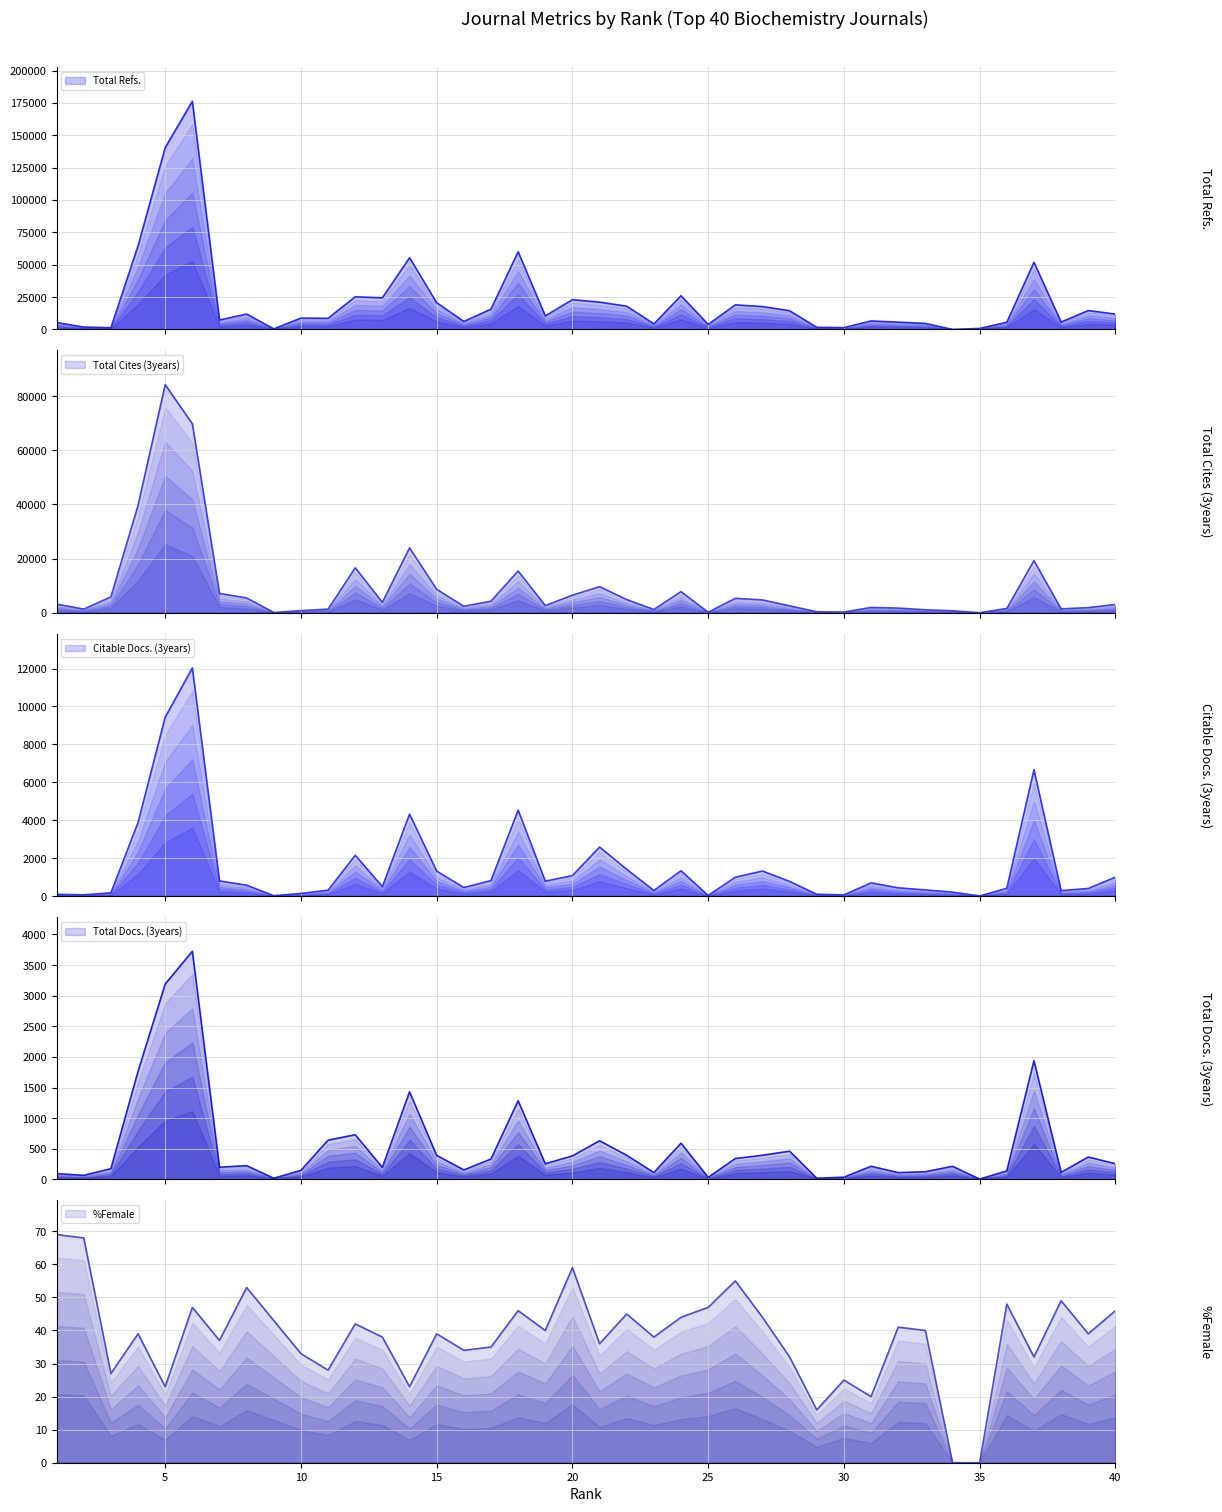

True or false: Total Docs. (3years) and Total Cites (3years) cross at least once.

False